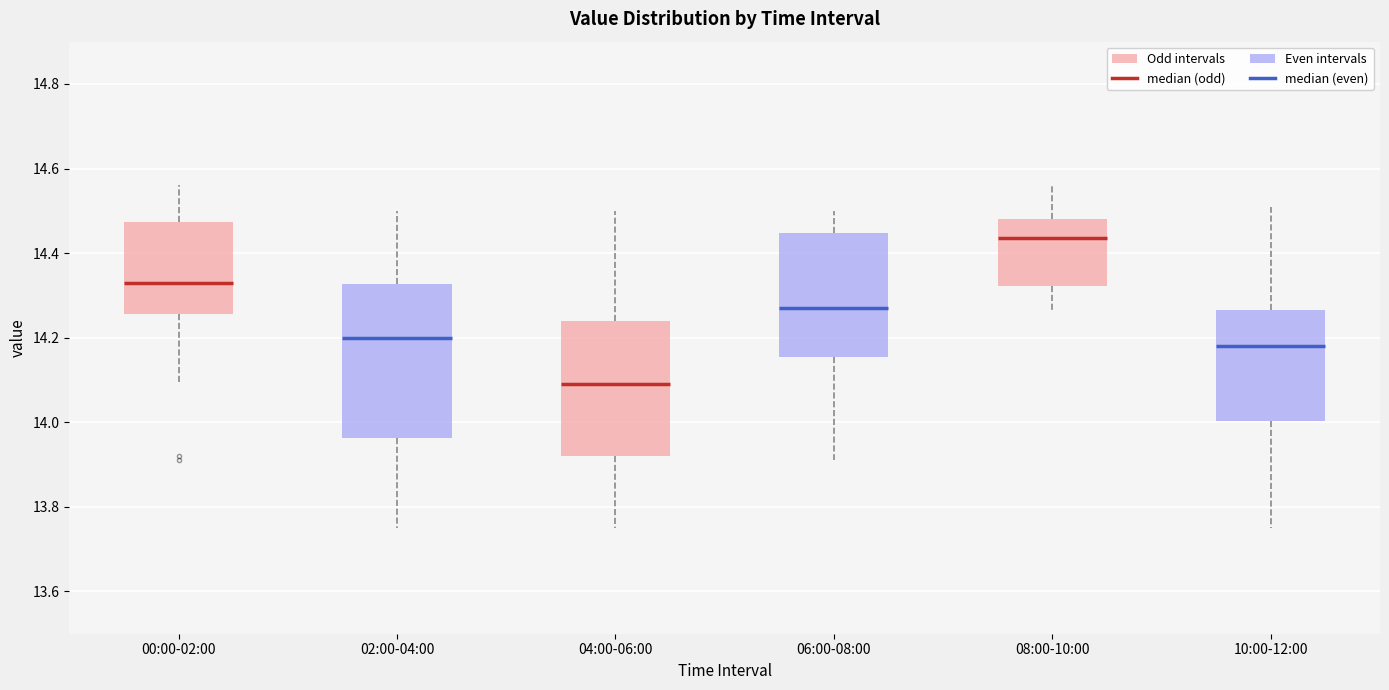

Reading left to right, read every box against the y-axis: the position of its median line, the range the box covers, and the ends of its whiskers. The values are not printed on the chart, so give them approximately, as read against the axis.

00:00-02:00: median 14.34, box 14.26 to 14.48, whiskers 14.10 to 14.56
02:00-04:00: median 14.20, box 13.96 to 14.32, whiskers 13.76 to 14.50
04:00-06:00: median 14.10, box 13.92 to 14.24, whiskers 13.76 to 14.50
06:00-08:00: median 14.28, box 14.16 to 14.44, whiskers 13.92 to 14.50
08:00-10:00: median 14.44, box 14.32 to 14.48, whiskers 14.26 to 14.56
10:00-12:00: median 14.18, box 14.00 to 14.26, whiskers 13.76 to 14.52